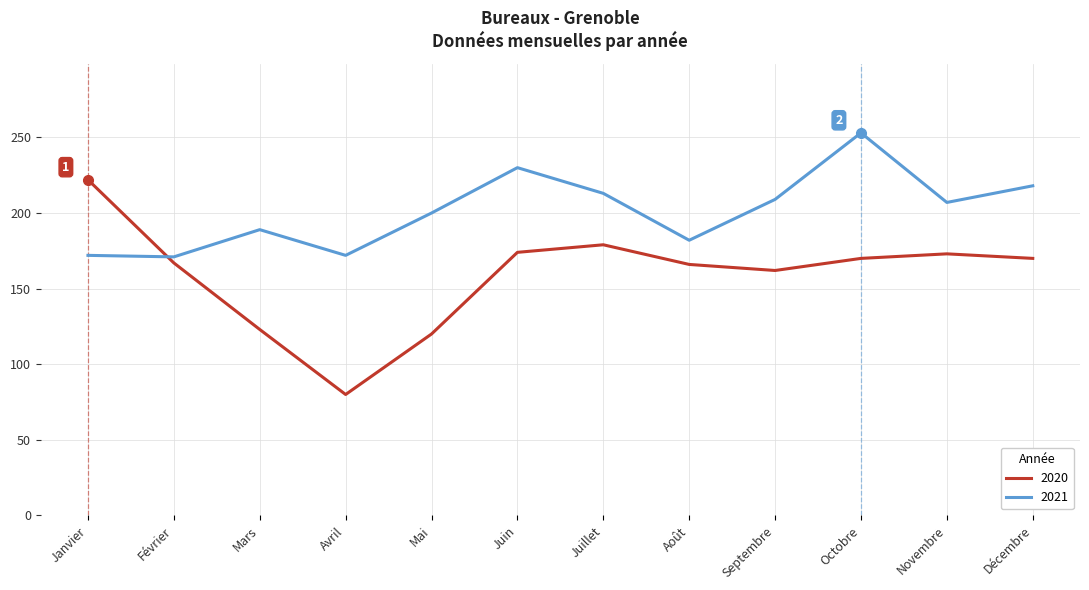

What position from the right is Mai?

8